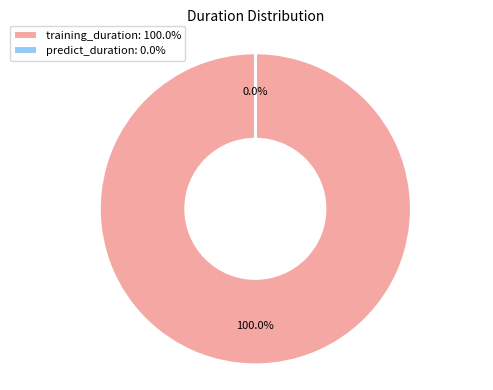

Does training_duration: 100.0% represent more than half of the total?

Yes